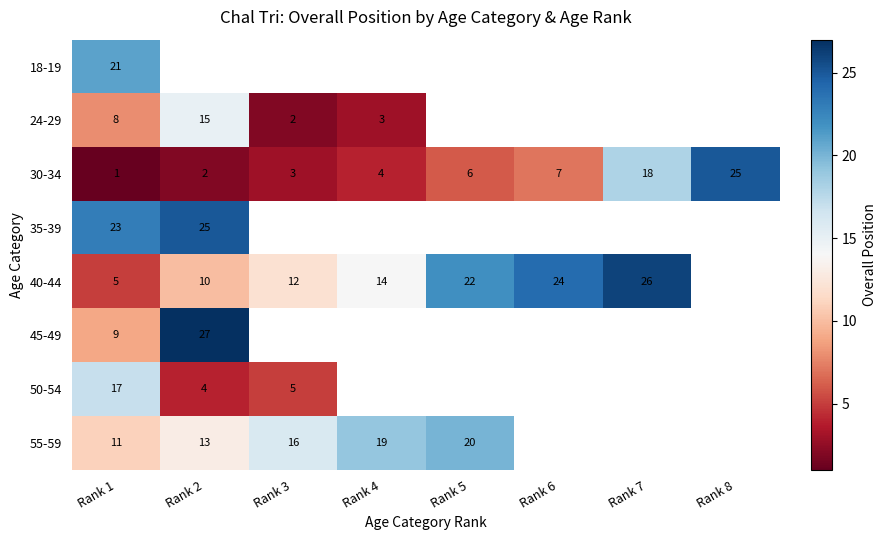

Rank the categories by 30-34 value from highest to lowest.

Rank 8, Rank 7, Rank 6, Rank 5, Rank 4, Rank 3, Rank 2, Rank 1